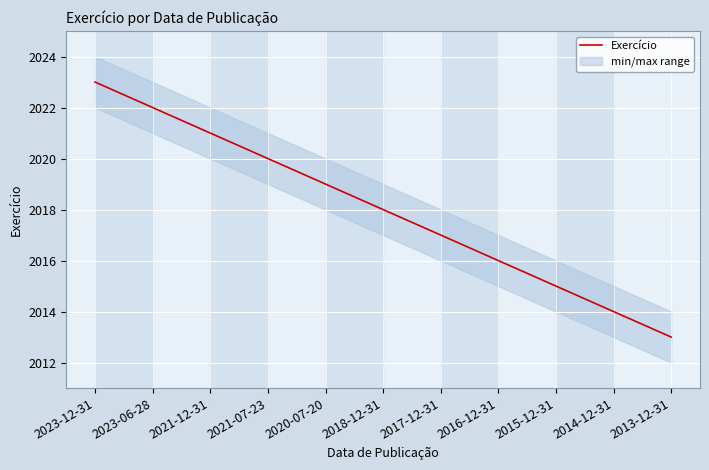

Read the value at 2014-12-31, to the nearest 10.

2010